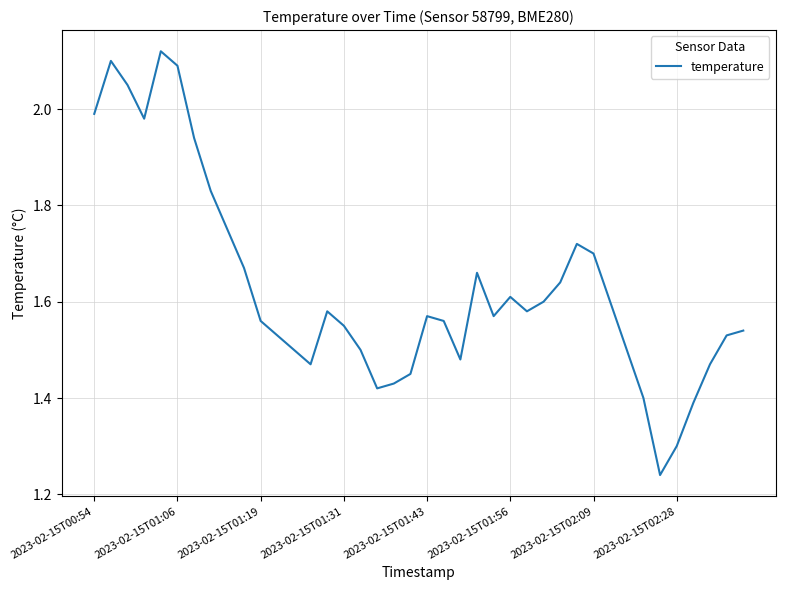

How many lines are shown in the chart?

1